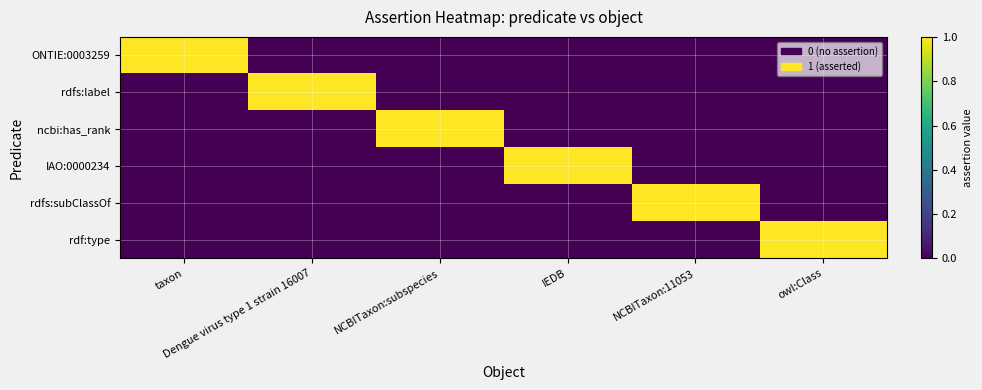

What is the total value across all series at NCBITaxon:11053?

1